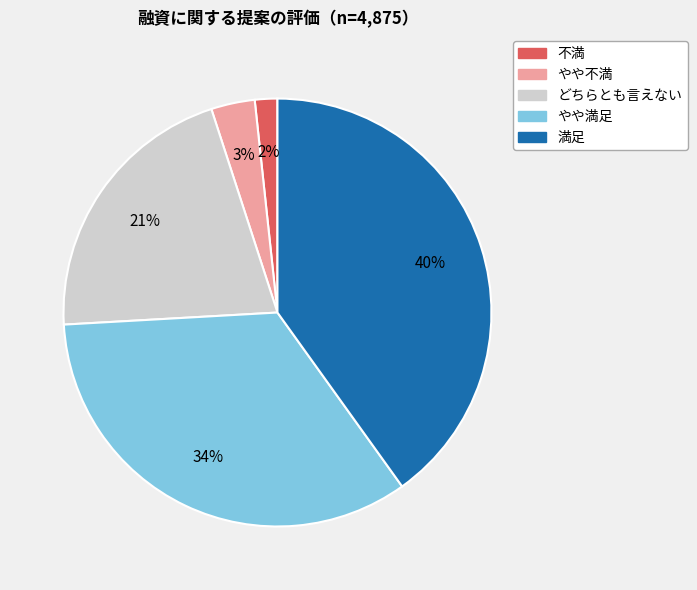

To the nearest percent, what is the average slice percentage?

20%